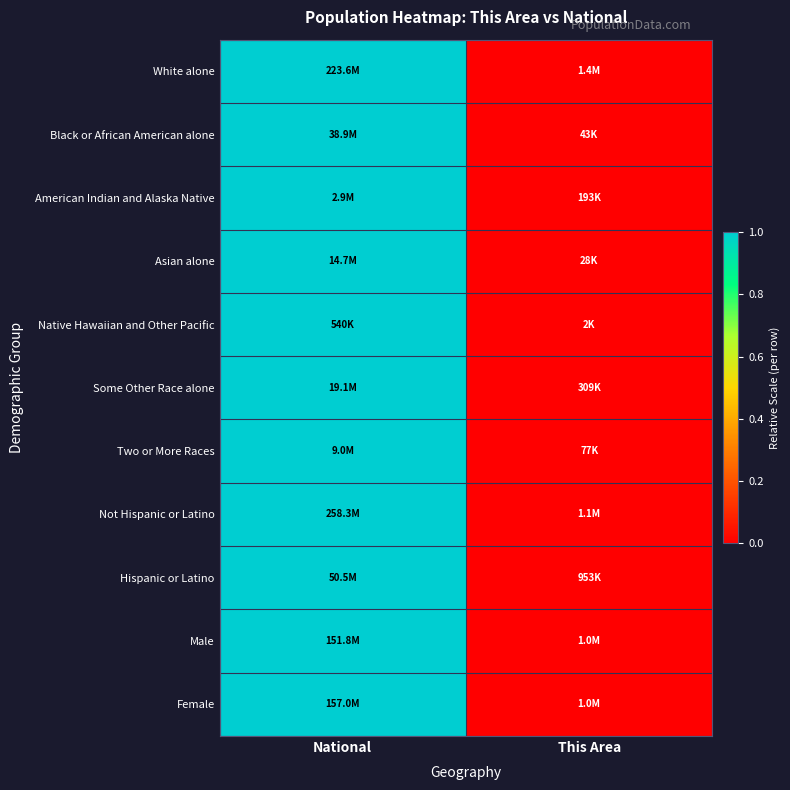

Reading right to left, list all the values displayed in this chart.

White alone: This Area=0	National=1
Black or African American alone: This Area=0	National=1
American Indian and Alaska Native: This Area=0	National=1
Asian alone: This Area=0	National=1
Native Hawaiian and Other Pacific: This Area=0	National=1
Some Other Race alone: This Area=0	National=1
Two or More Races: This Area=0	National=1
Not Hispanic or Latino: This Area=0	National=1
Hispanic or Latino: This Area=0	National=1
Male: This Area=0	National=1
Female: This Area=0	National=1